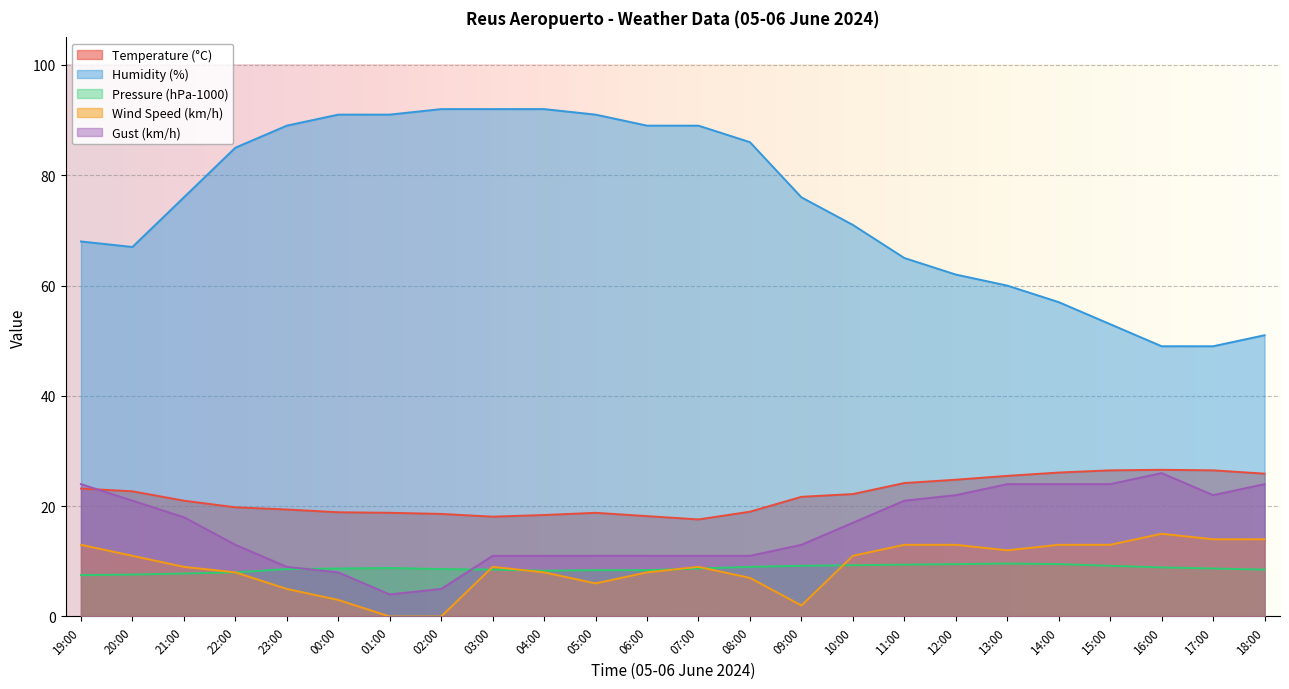

At which category is the sum across all series the highest?

03:00